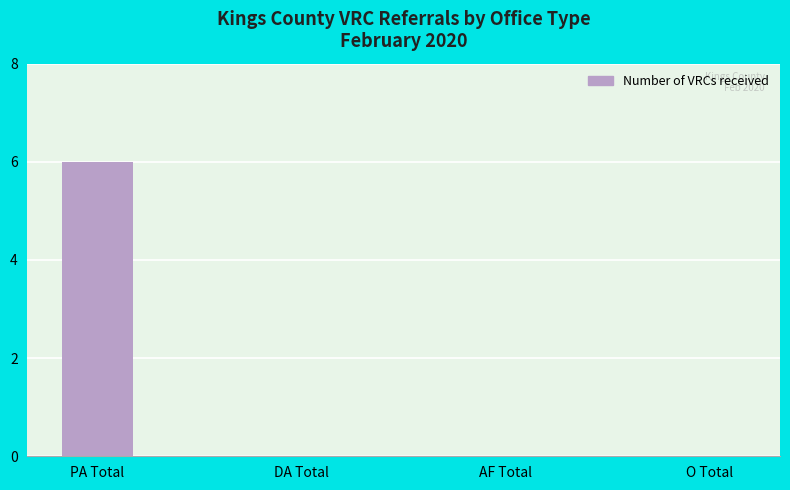

What is the average value?

2